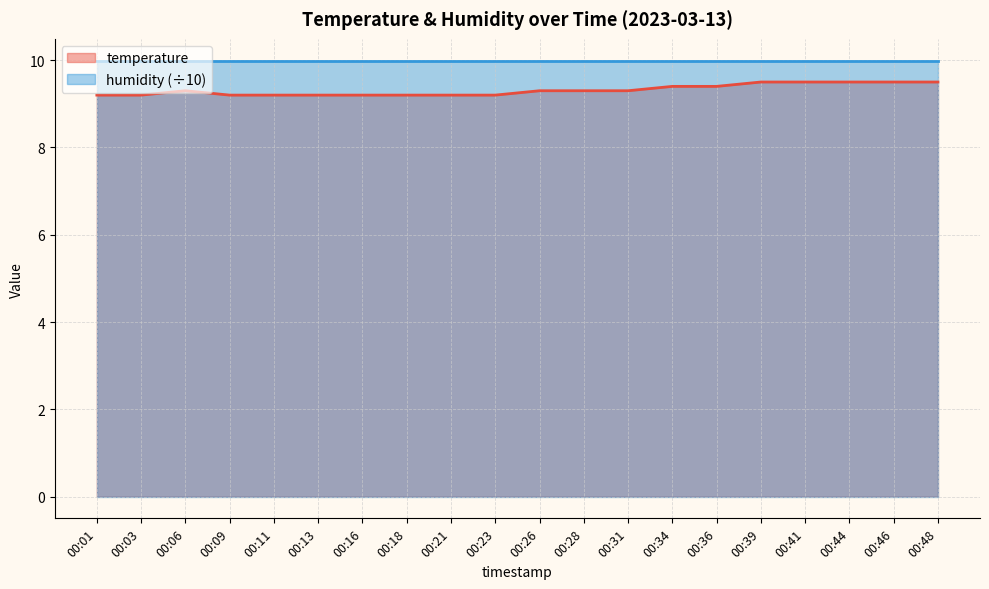

List the labels in order of value, smallest first.

00:01, 00:03, 00:09, 00:11, 00:13, 00:16, 00:18, 00:21, 00:23, 00:06, 00:26, 00:28, 00:31, 00:34, 00:36, 00:39, 00:41, 00:44, 00:46, 00:48